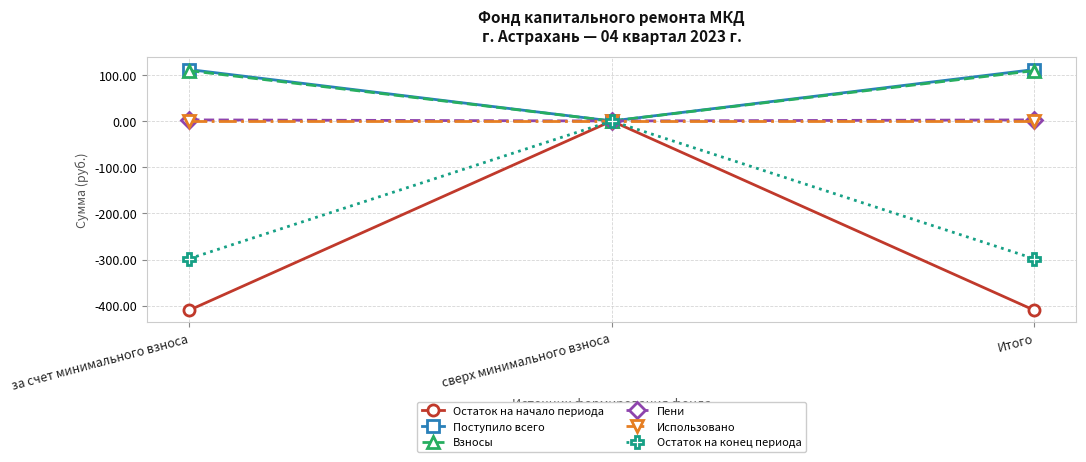

What is the label of the 3rd point from the right?

за счет минимального взноса